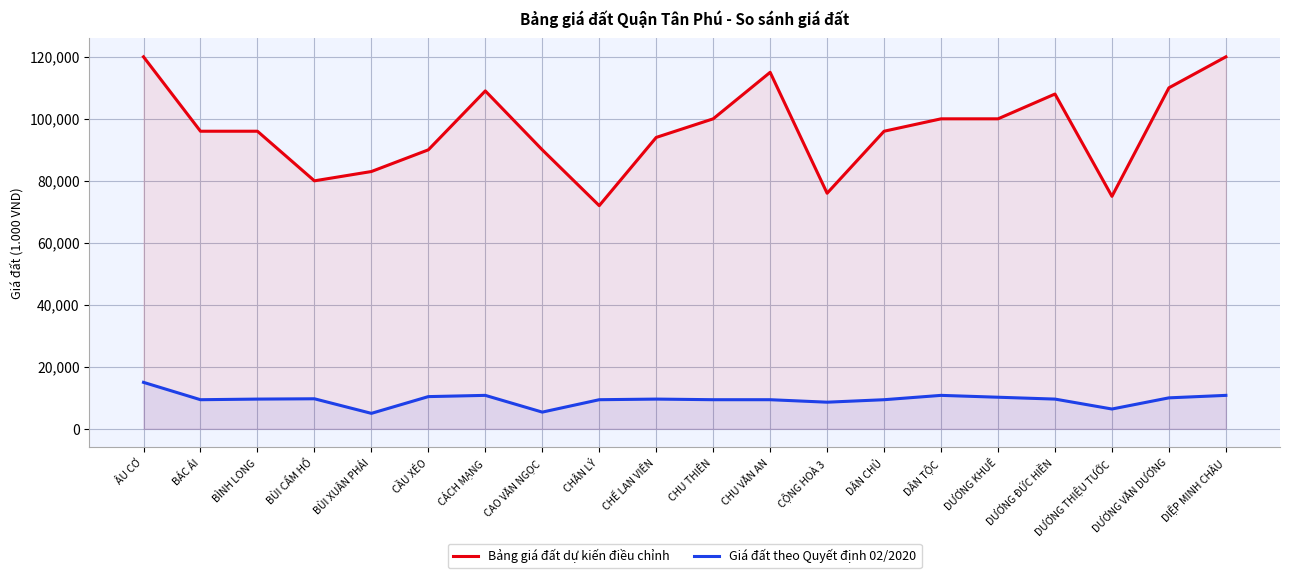

Reading right to left, transcribe all the data shown in this chart.

Bảng giá đất dự kiến điều chỉnh: 120000	110000	75000	108000	100000	100000	96000	76000	115000	100000	94000	72000	90000	109000	90000	83000	80000	96000	96000	120000
Giá đất theo Quyết định 02/2020: 10800	10000	6400	9600	10200	10800	9400	8600	9400	9400	9600	9400	5400	10800	10400	5000	9700	9600	9400	15000